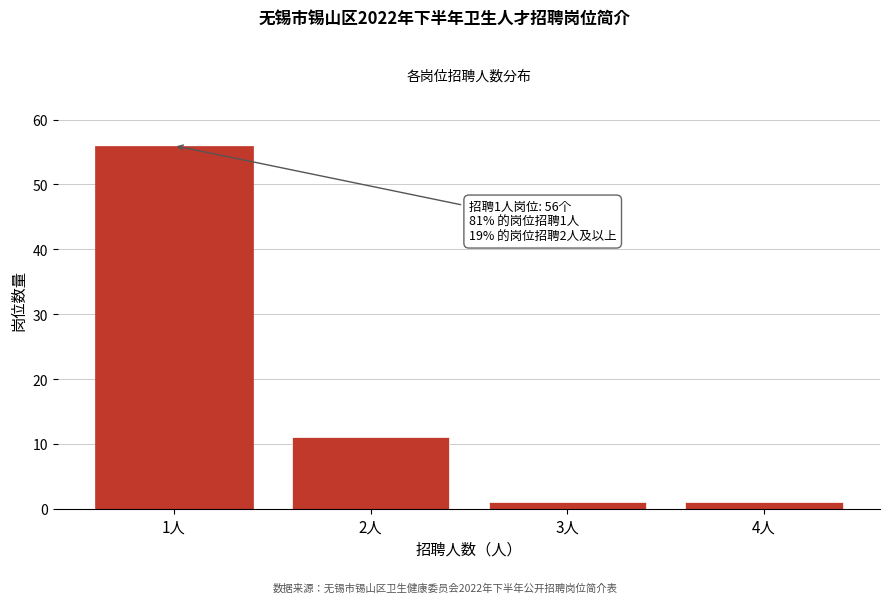

Reading left to right, transcribe all the data shown in this chart.

1人=56	2人=11	3人=1	4人=1